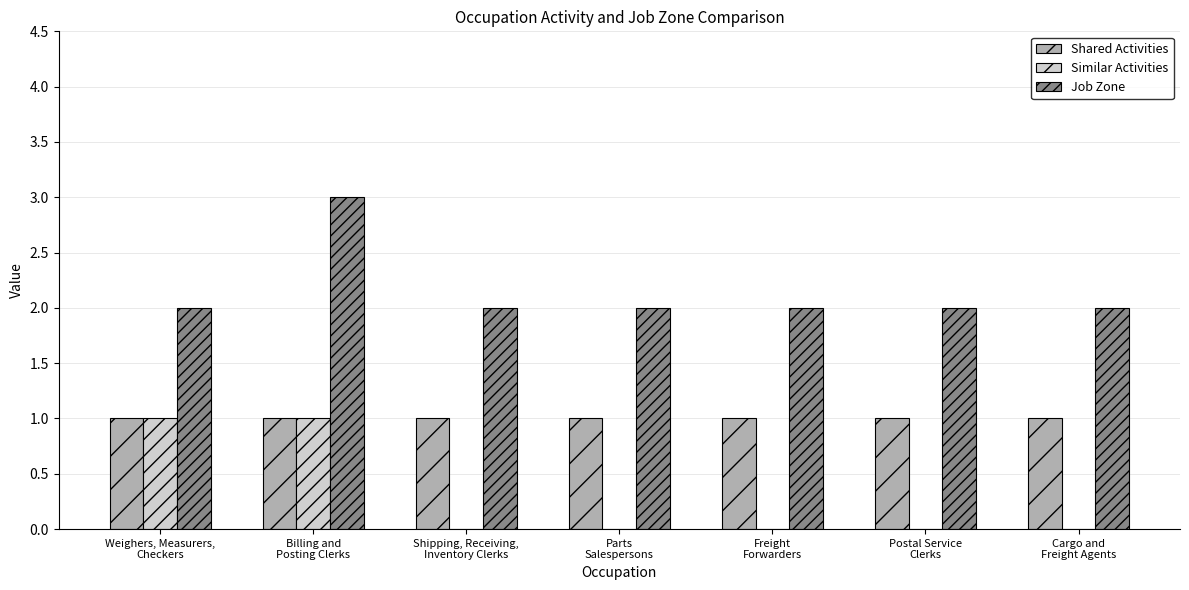

What is the sum of all Job Zone values?

15